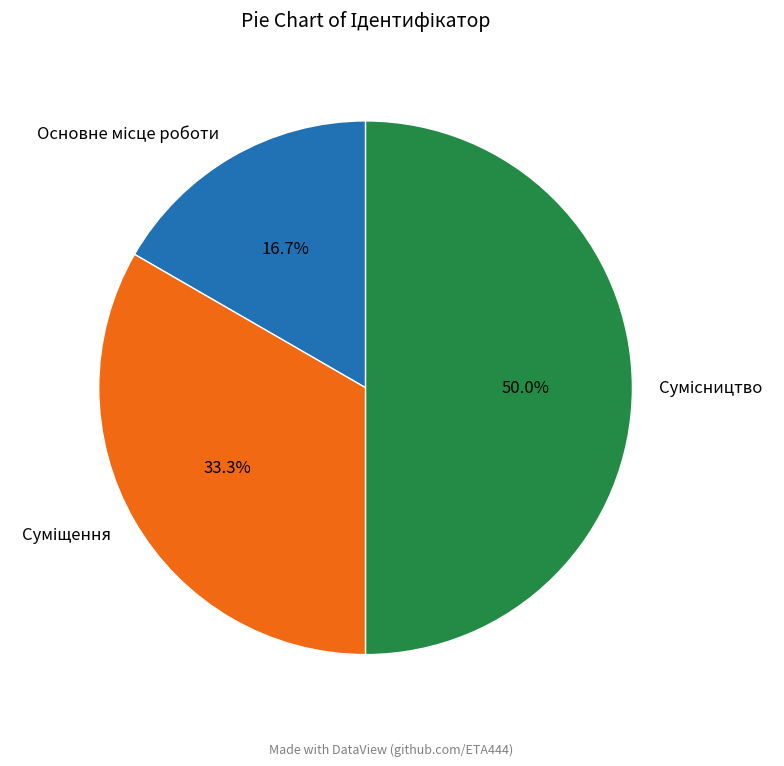

To the nearest percent, what is the difference between the largest and smallest slice percentages?

33%